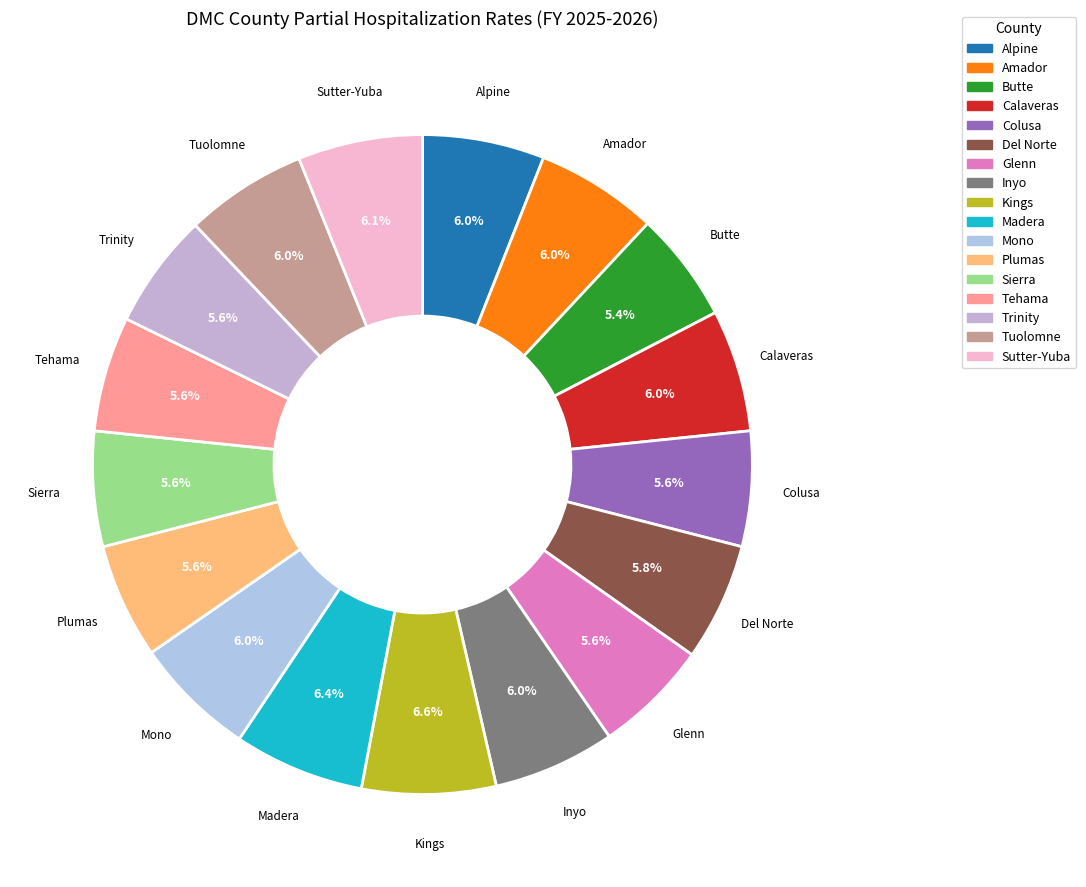

What percentage is NOT represented by Kings?

93.4%